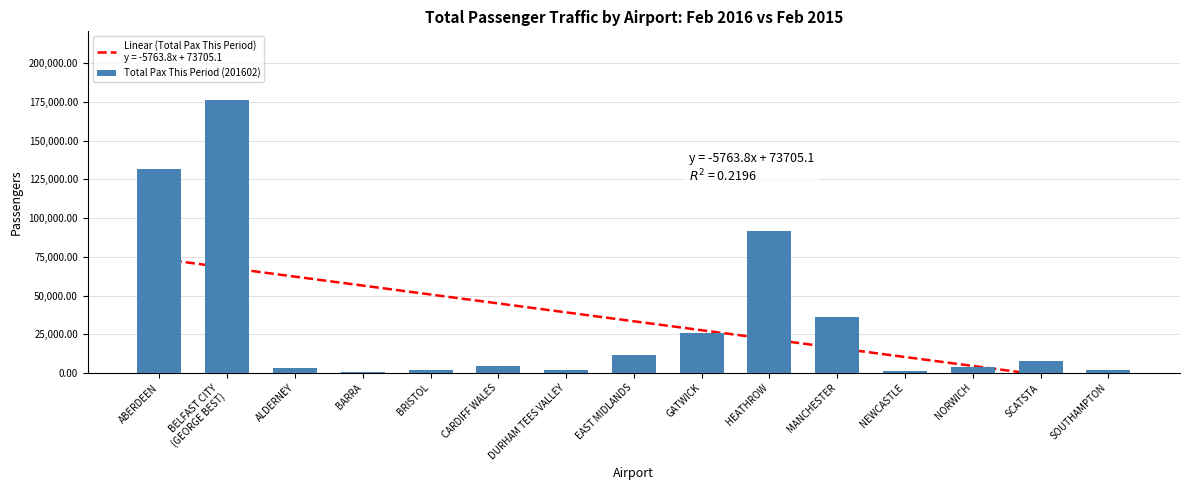

Reading left to right, what are all the values shown in this chart?

131341	176423	3390	783	1834	4595	1827	11853	25936	91874	36067	1269	3556	7479	2149